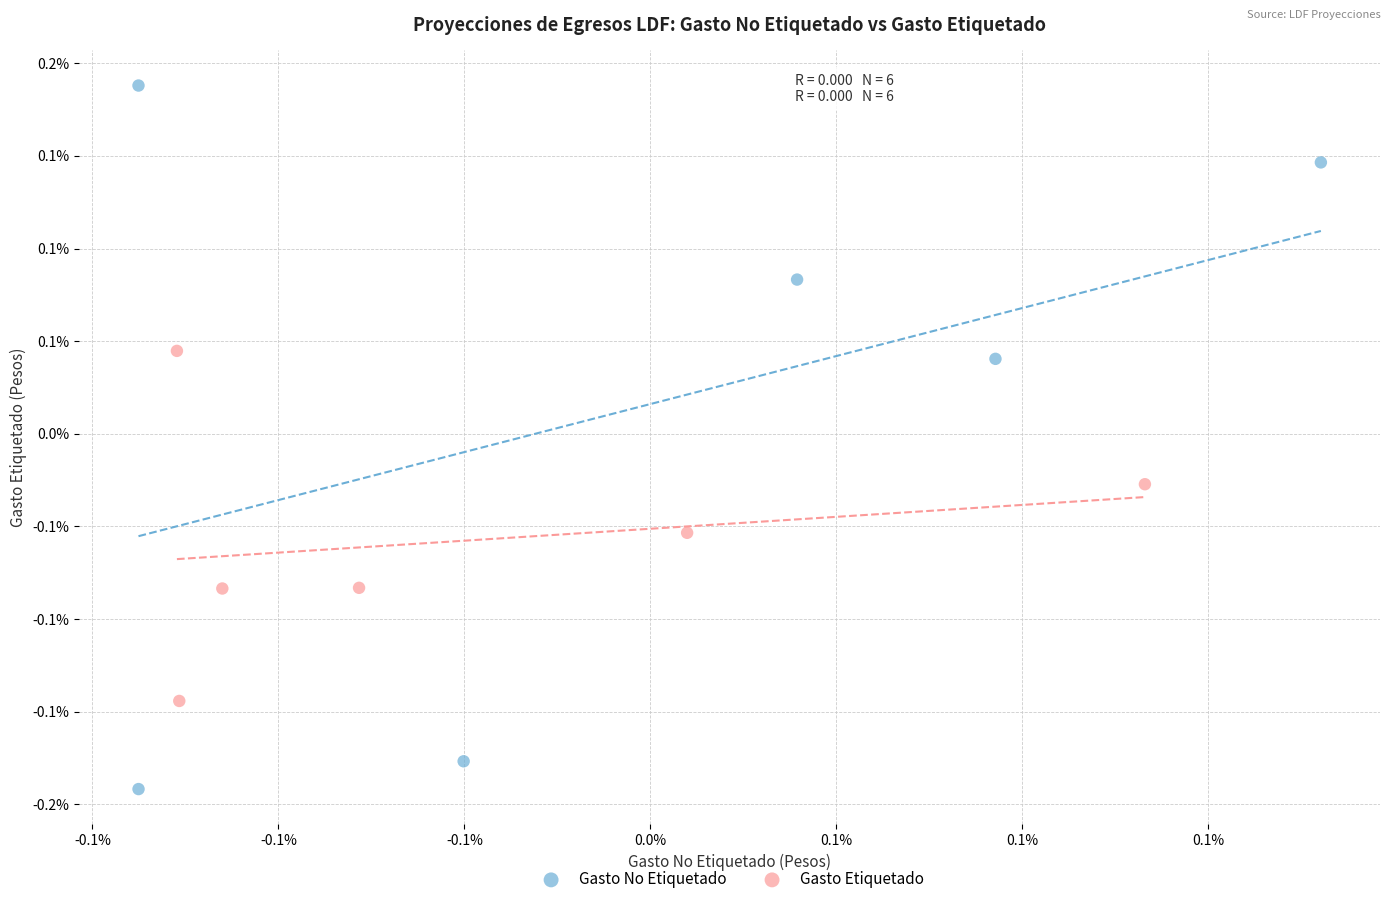

Which series reaches the minimum Y coordinate?

Gasto No Etiquetado